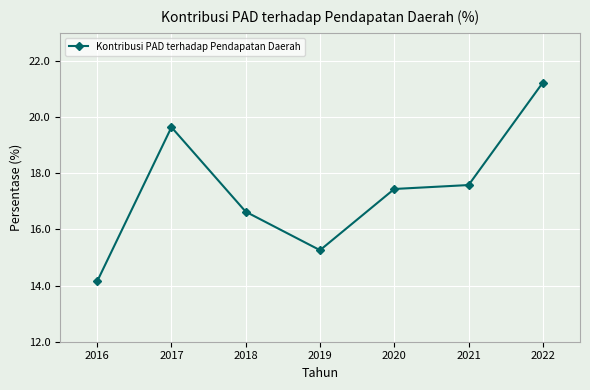

Count the number of data series in this chart.

1